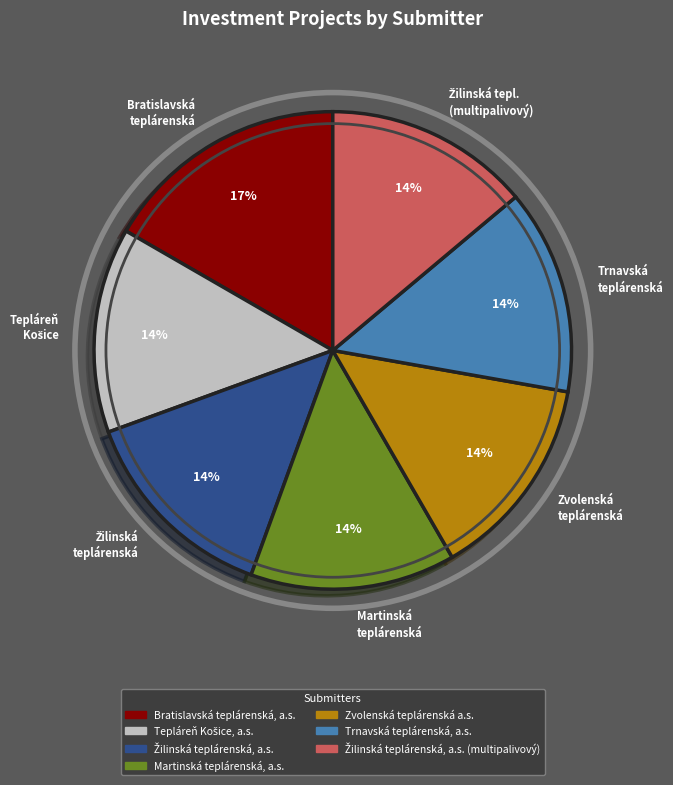

To the nearest percent, what is the average slice percentage?

14%